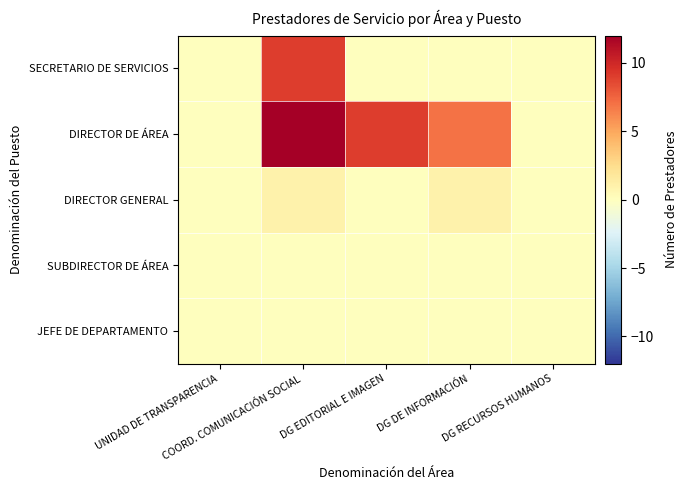

What is the total value across all series at DG DE INFORMACIÓN?

8